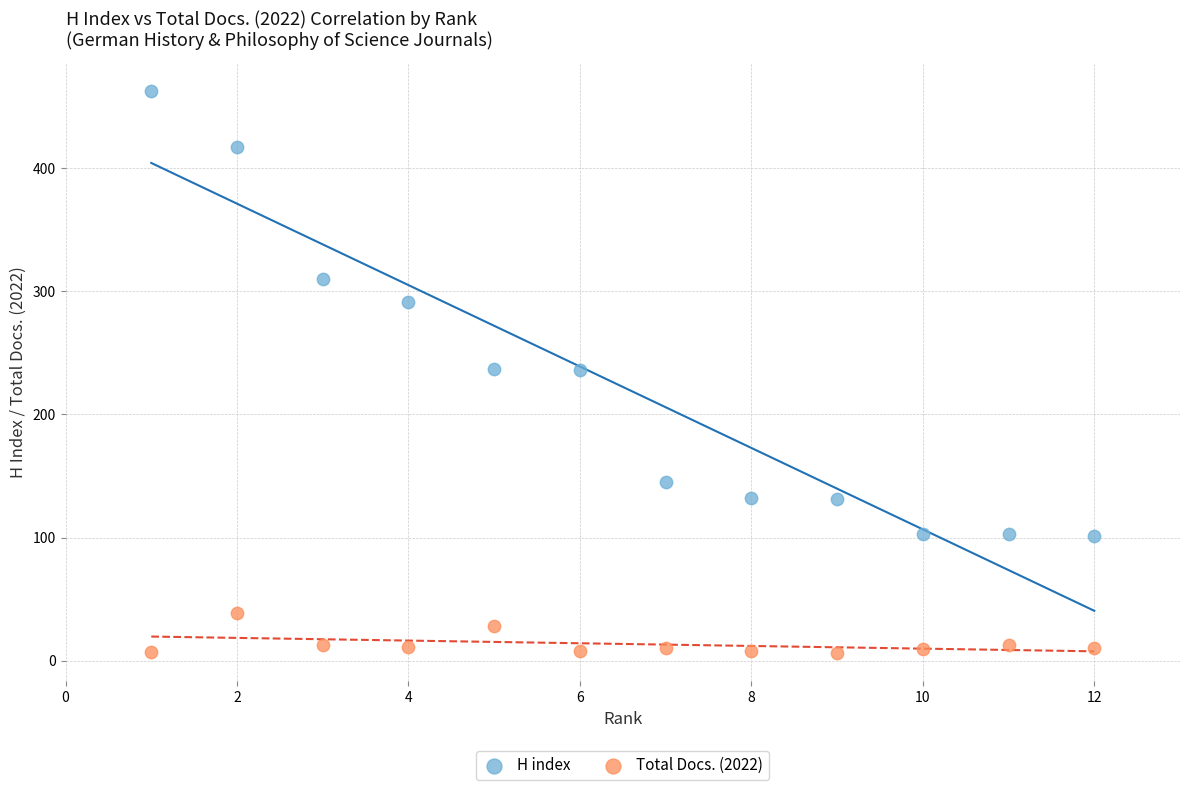

Which series reaches the minimum Y coordinate?

Total Docs. (2022)